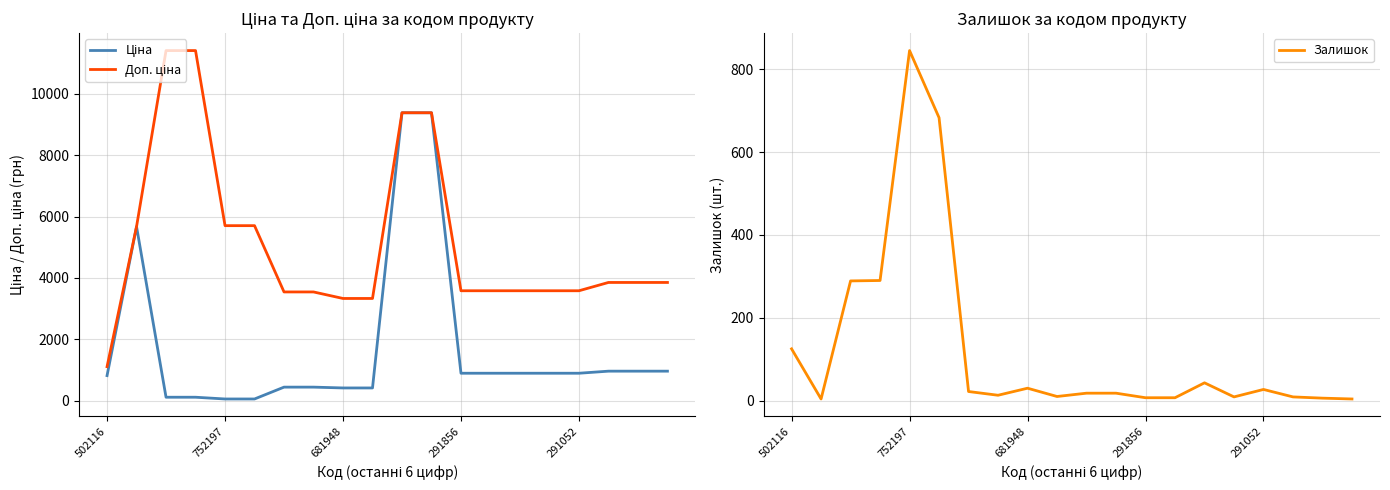

True or false: Доп. ціна and Залишок intersect in this chart.

False